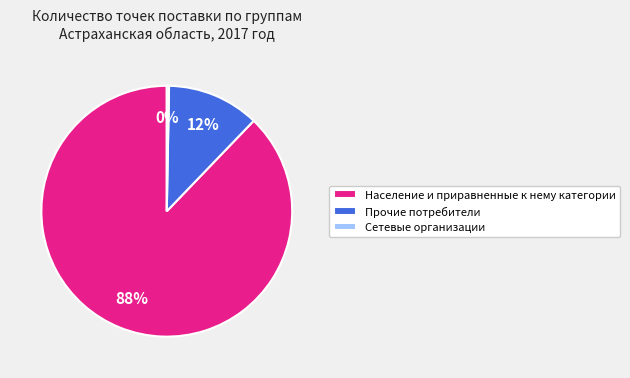

Is it true that Прочие потребители is 12% of the pie?

True